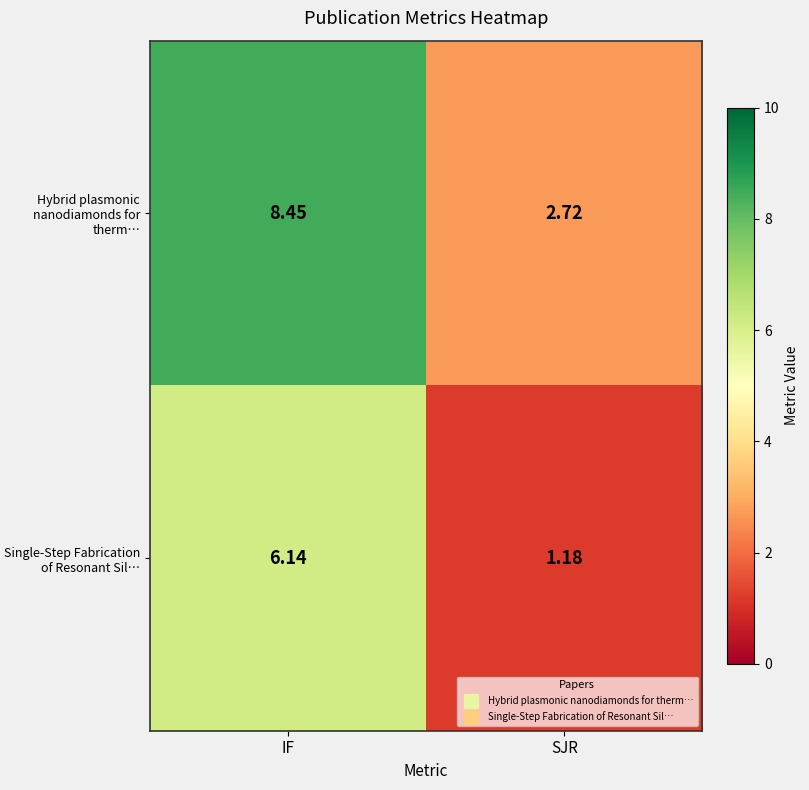

Which category has the lowest value across all series?

SJR